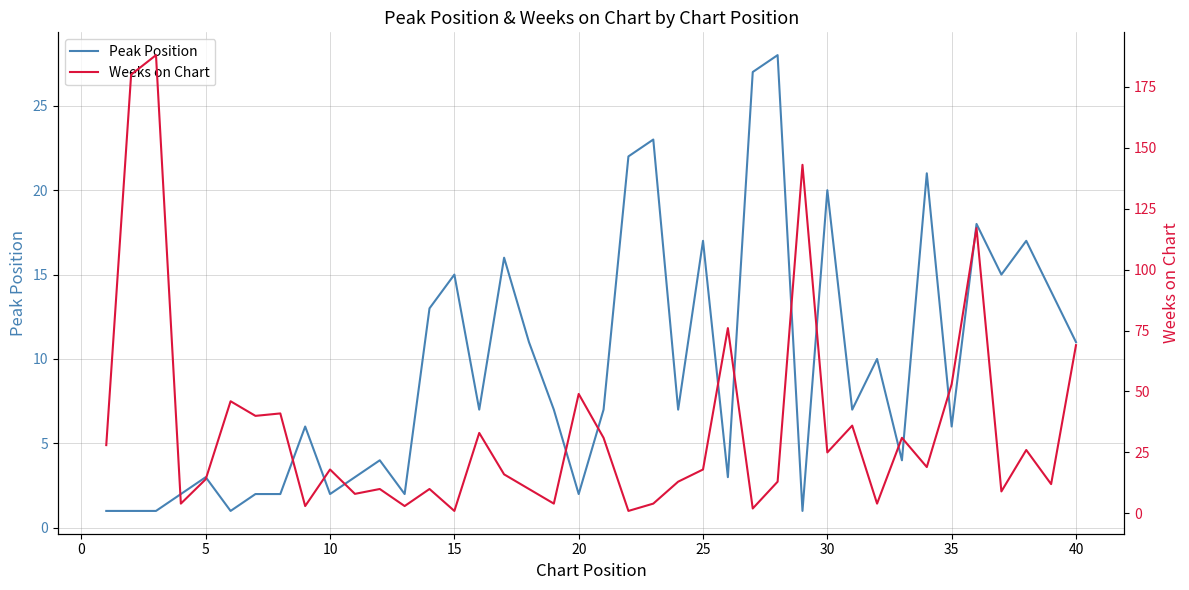

Does the chart have visible grid lines?

Yes